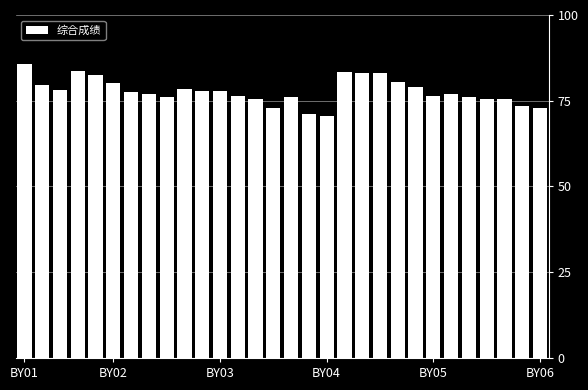

Count the number of data series in this chart.

1